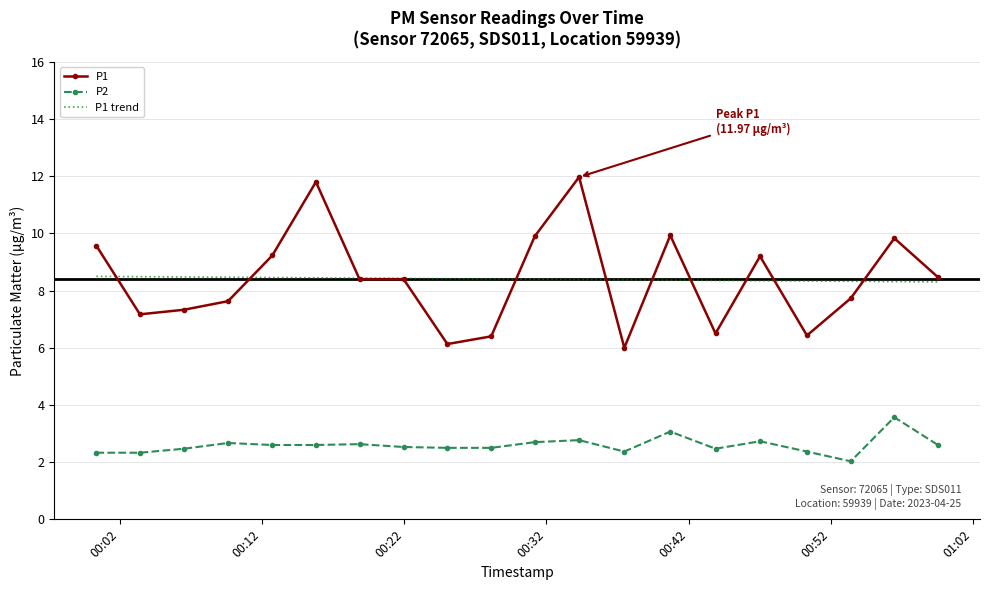

What are all the series names shown in the legend?

P1, P2, P1 trend